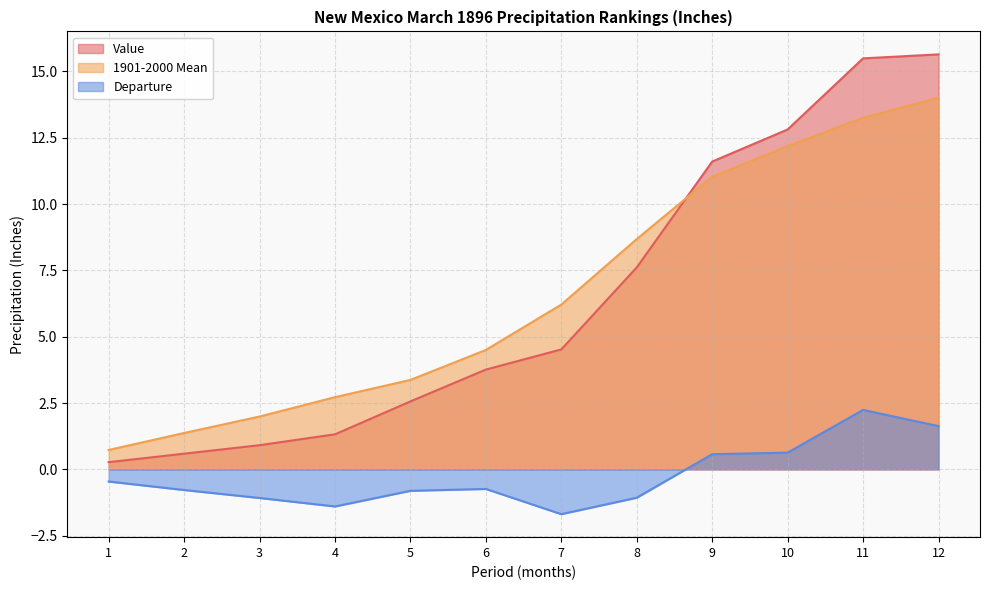

The value of 1901-2000 Mean at 7 is 6.2. True or false?

True